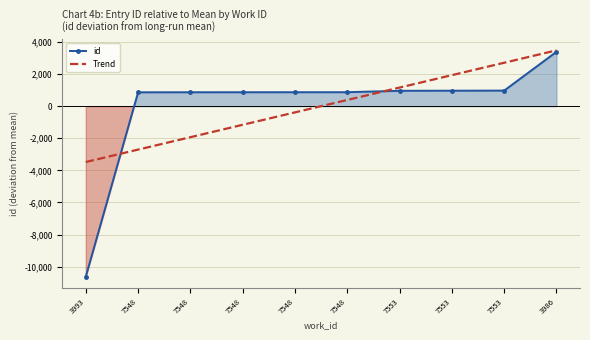

True or false: id and Trend cross at least once.

True